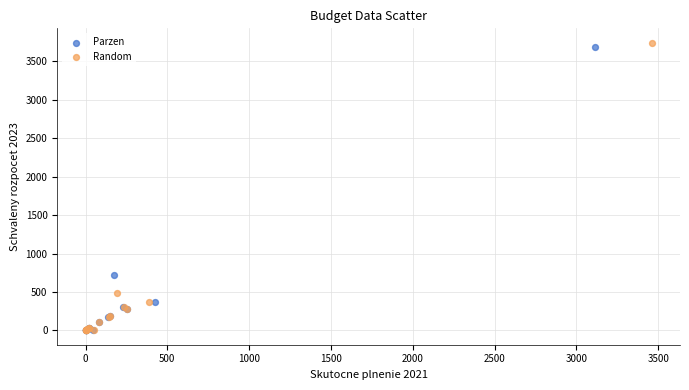

What are all the series names shown in the legend?

Parzen, Random